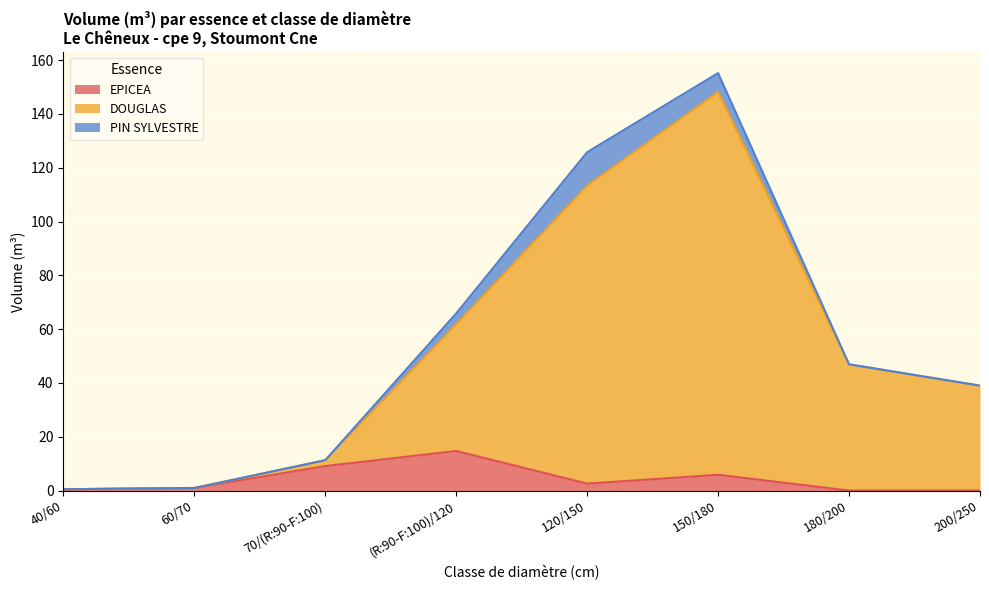

The EPICEA series shows 7.7 at 200/250. True or false?

False